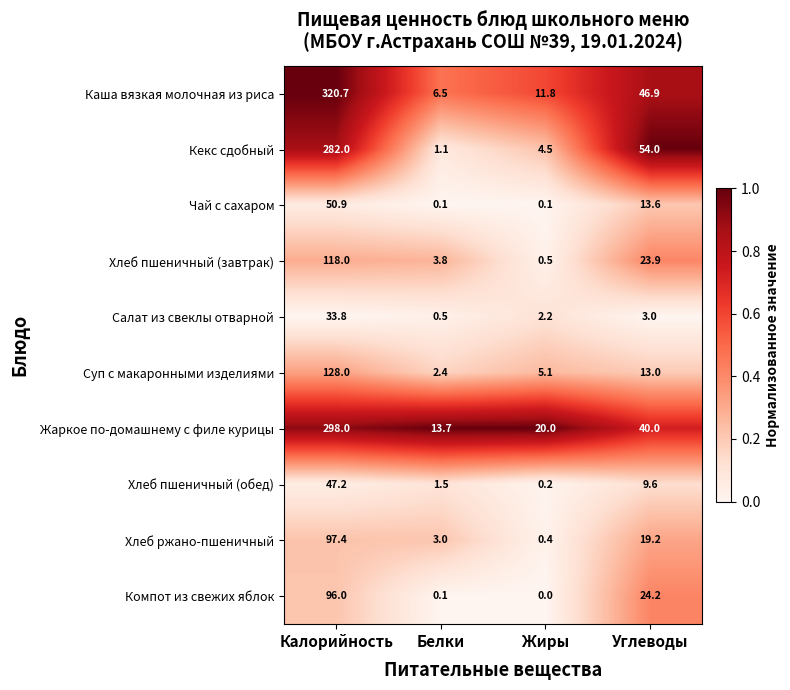

Rank the categories by Кекс сдобный value from lowest to highest.

Белки, Жиры, Углеводы, Калорийность